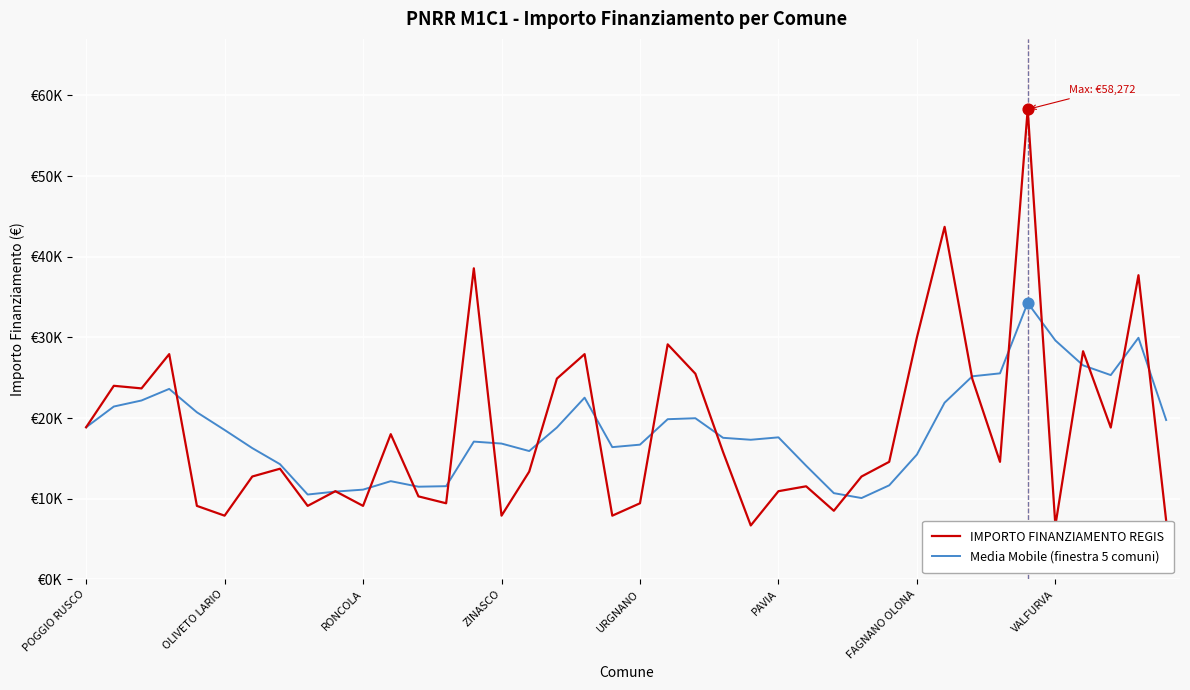

At how many categories does at least one series exceed 49323?

1